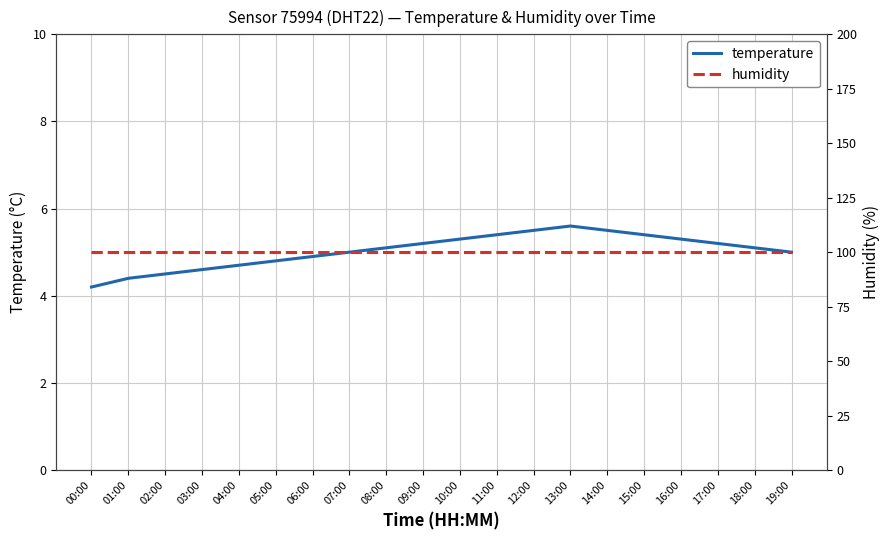

Rank the categories by humidity value from highest to lowest.

00:00, 01:00, 02:00, 03:00, 04:00, 05:00, 06:00, 07:00, 08:00, 09:00, 10:00, 11:00, 12:00, 13:00, 14:00, 15:00, 16:00, 17:00, 18:00, 19:00